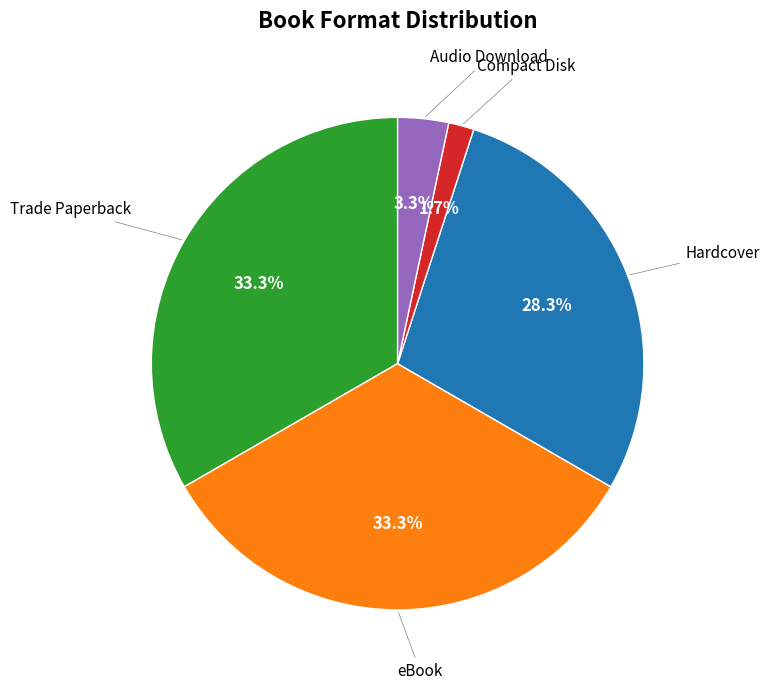

Is there any slice that represents more than half of the pie?

No